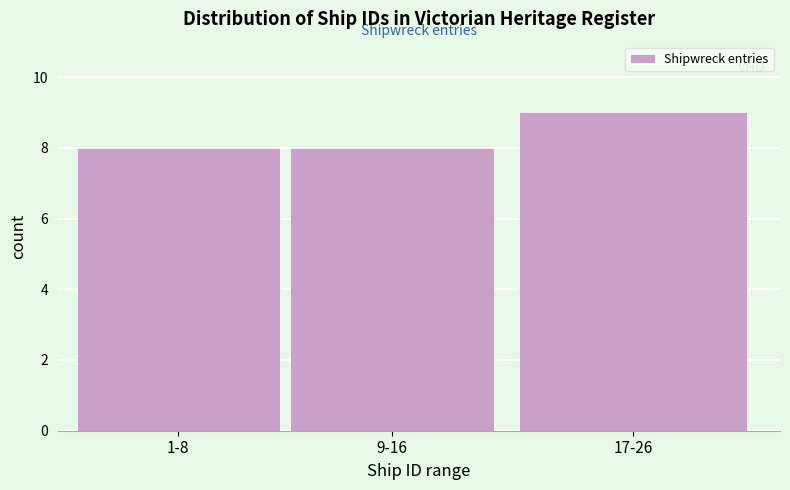

Reading left to right, extract all data points from this chart.

1-8=8	9-16=8	17-26=9